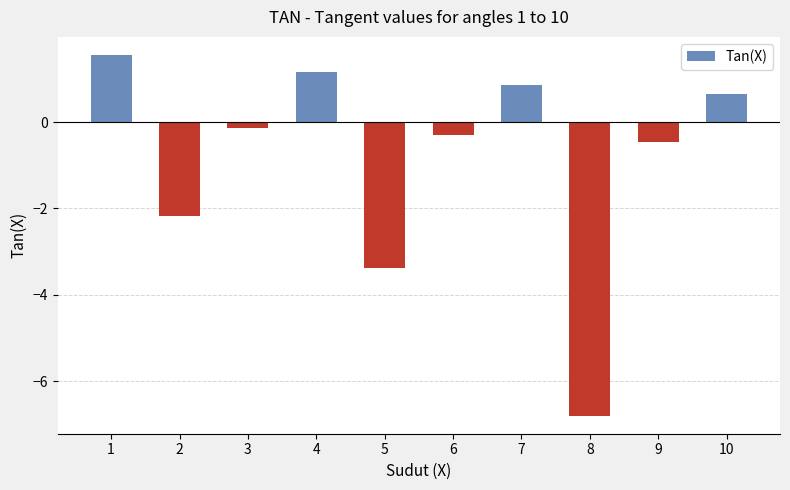

What is the difference between the maximum and minimum values?

8.4